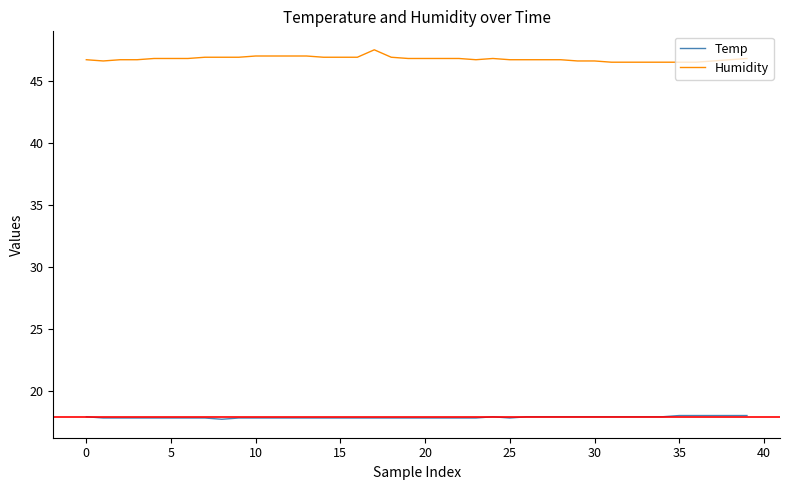

Which series has the largest total across all categories?

Humidity